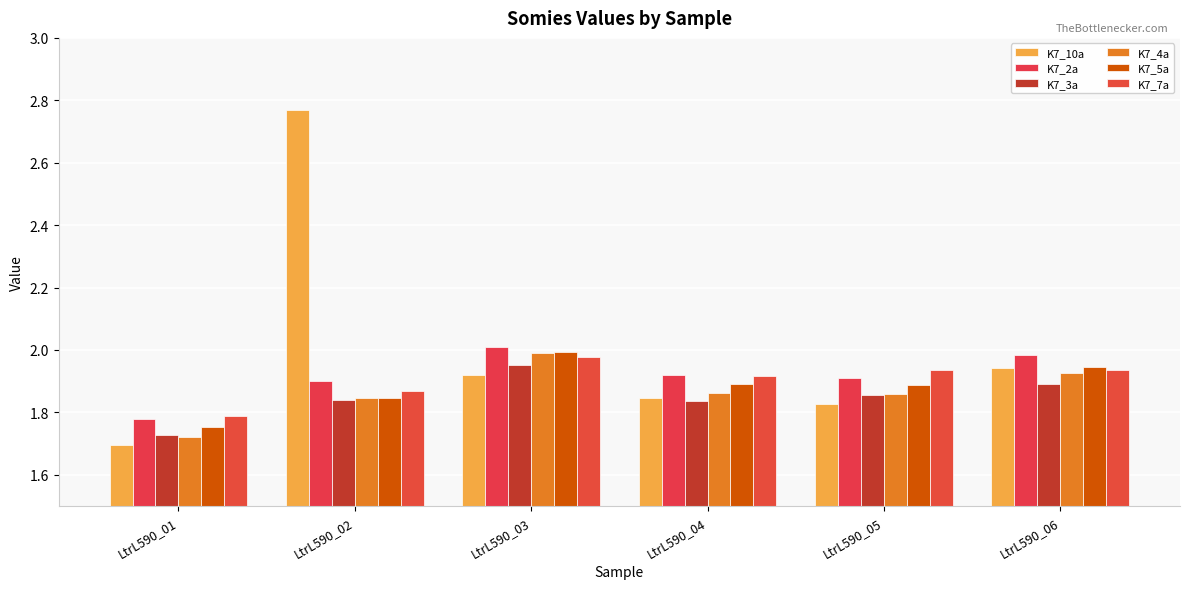

What is the total value across all series at LtrL590_01?

10.5